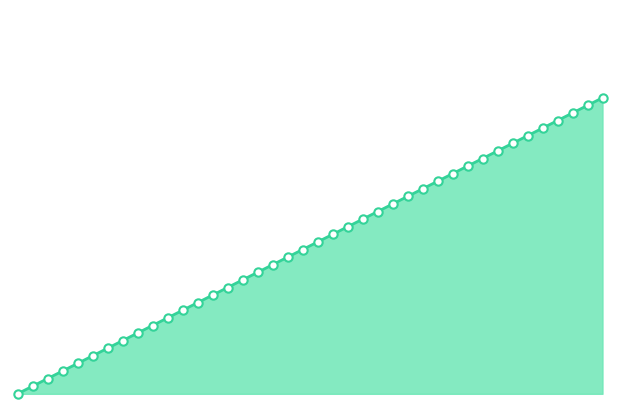

Is this an area chart (filled region under the line)?

Yes